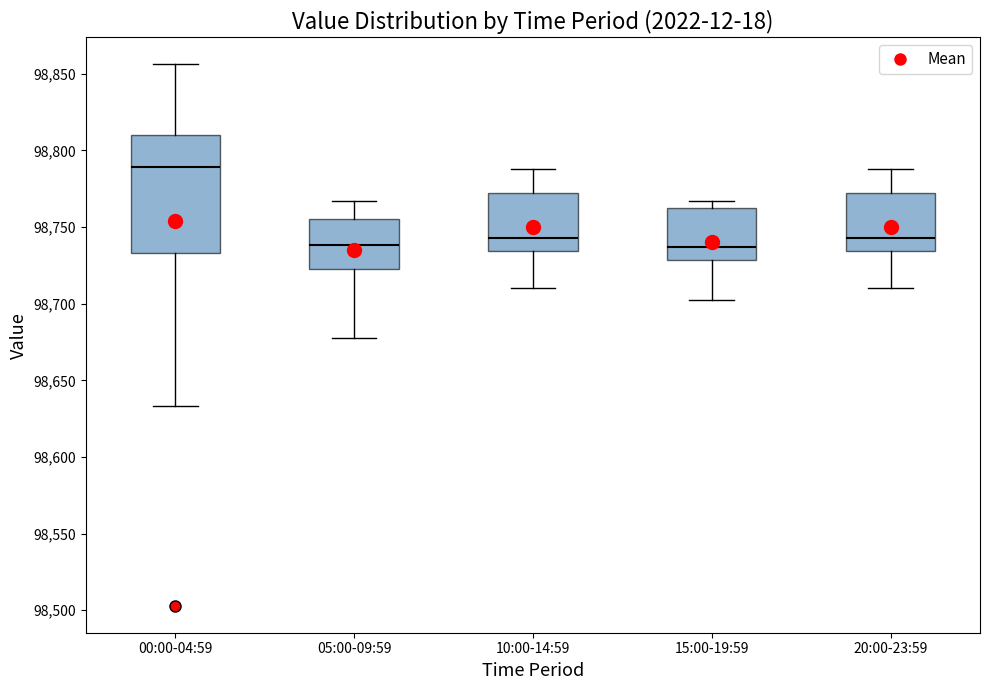

Reading left to right, transcribe this box plot: for each box, give where its median line is, the range the box spans, and where its two whiskers end, as read against the y-axis. The values are not printed on the chart, so give them approximately, as read against the axis.

00:00-04:59: median 98790, box 98735 to 98810, whiskers 98635 to 98855
05:00-09:59: median 98740, box 98720 to 98755, whiskers 98680 to 98765
10:00-14:59: median 98745, box 98735 to 98770, whiskers 98710 to 98790
15:00-19:59: median 98735, box 98730 to 98760, whiskers 98700 to 98765
20:00-23:59: median 98745, box 98735 to 98770, whiskers 98710 to 98790